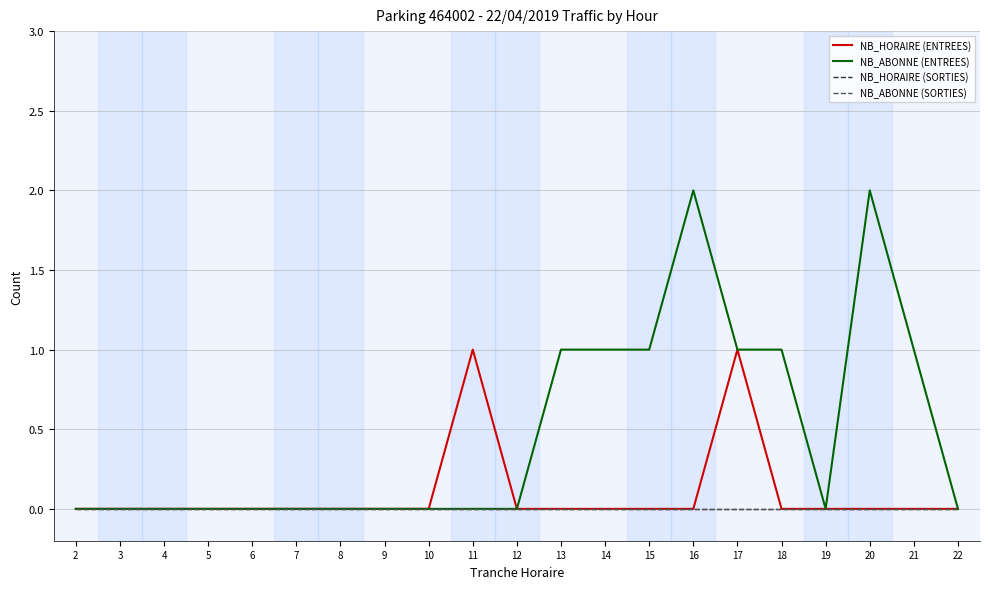

True or false: NB_HORAIRE (SORTIES) and NB_ABONNE (SORTIES) intersect in this chart.

False